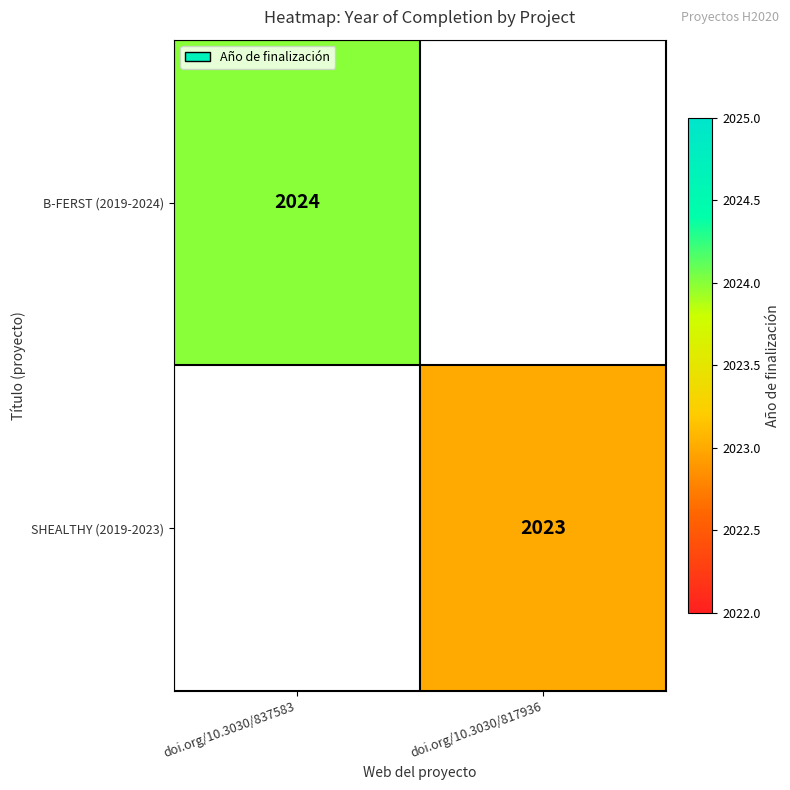

Is the value of B-FERST (2019-2024) at doi.org/10.3030/837583 greater than the value of SHEALTHY (2019-2023) at doi.org/10.3030/817936?

Yes